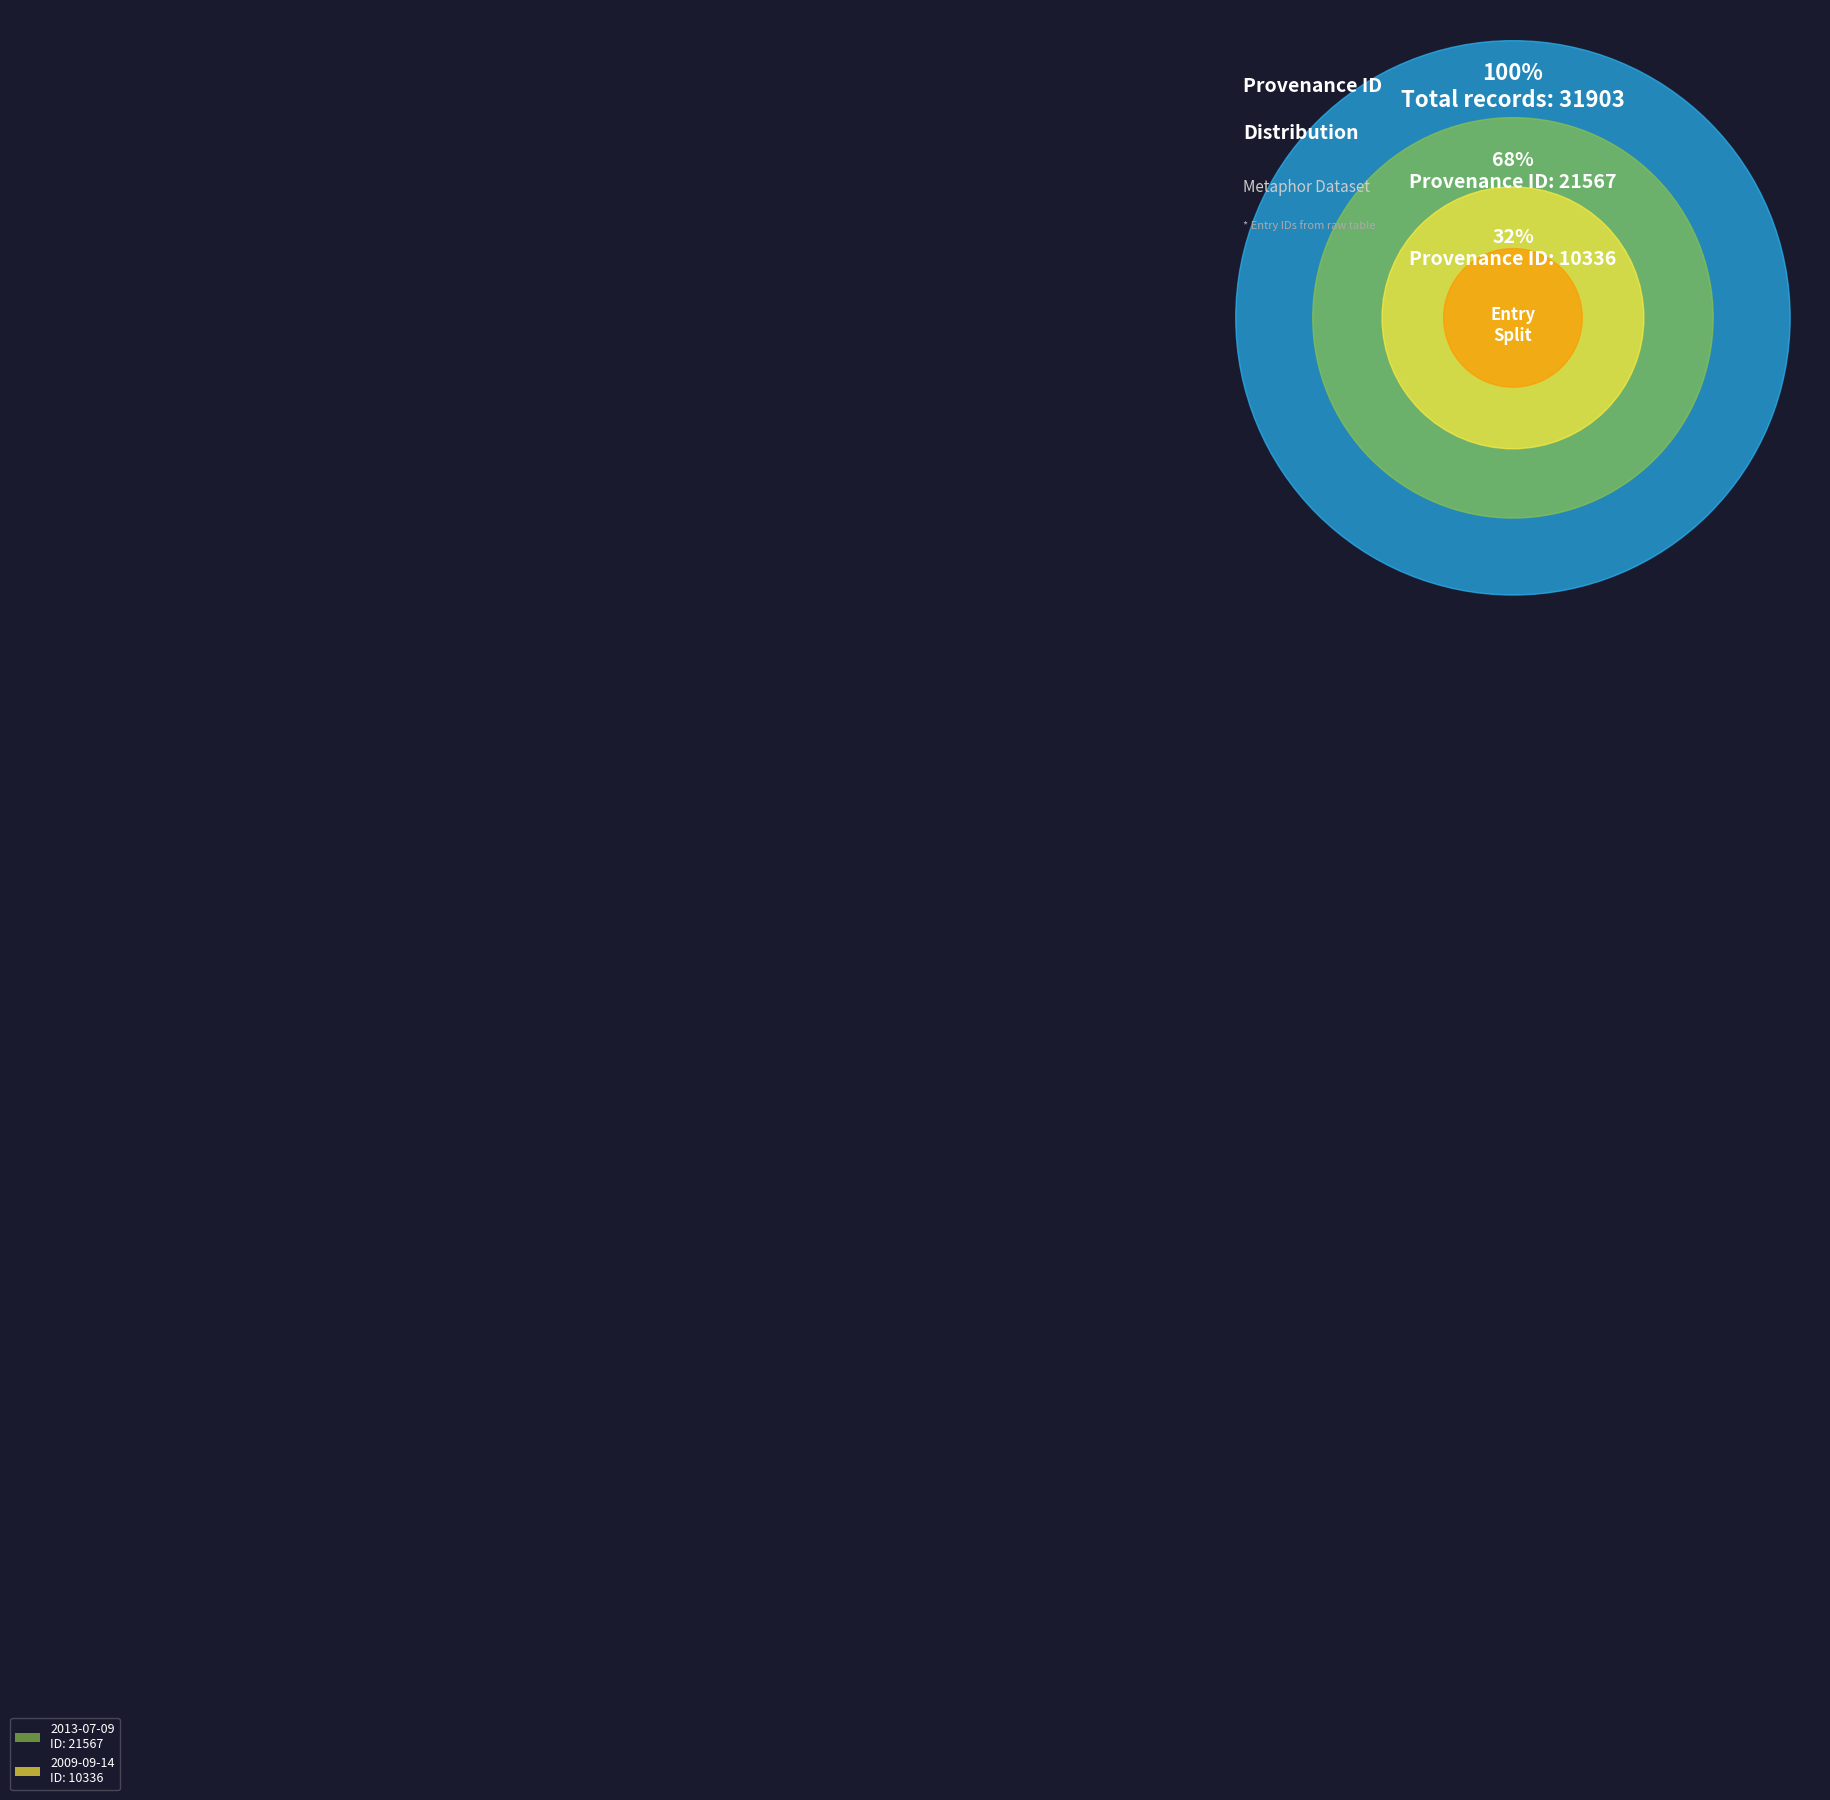

What is the change in value from 2009-09-14 to 2013-07-09?

+11231